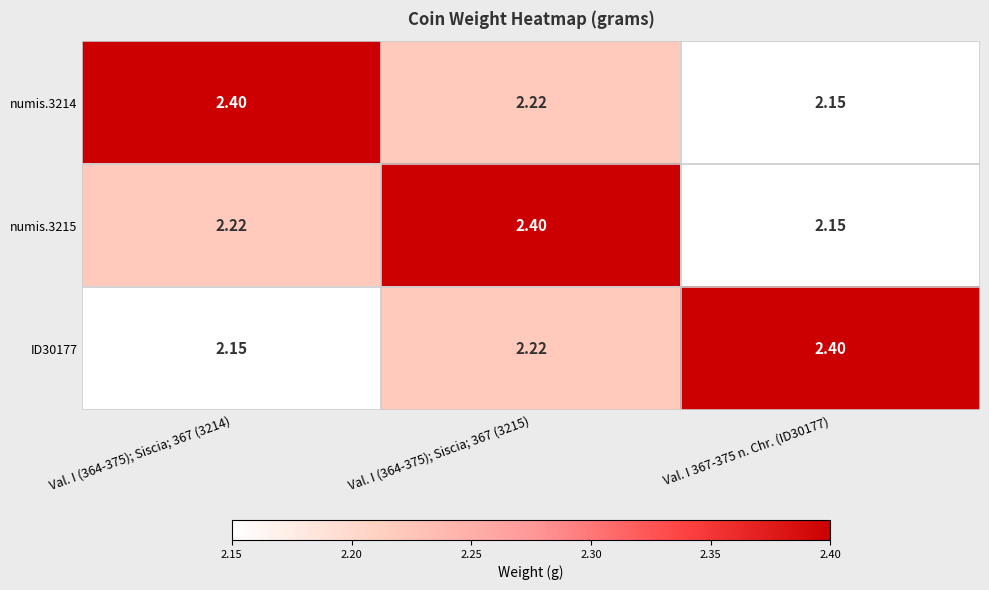

Is the value of numis.3215 at Val. I 367-375 n. Chr. (ID30177) greater than the value of numis.3214 at Val. I (364-375); Siscia; 367 (3214)?

No